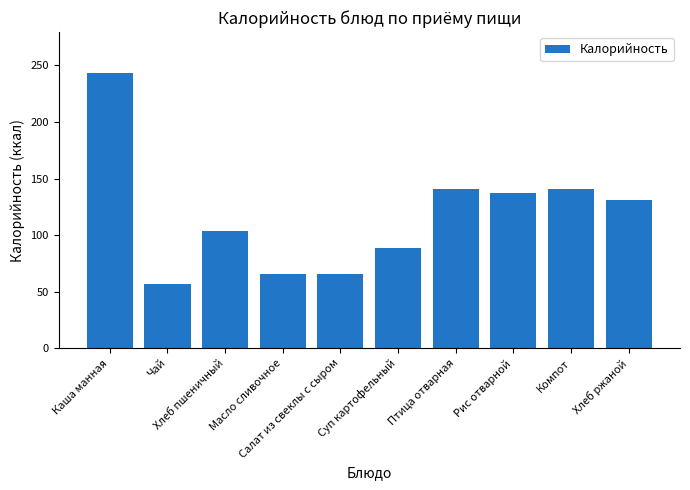

What is the greatest value displayed?

243